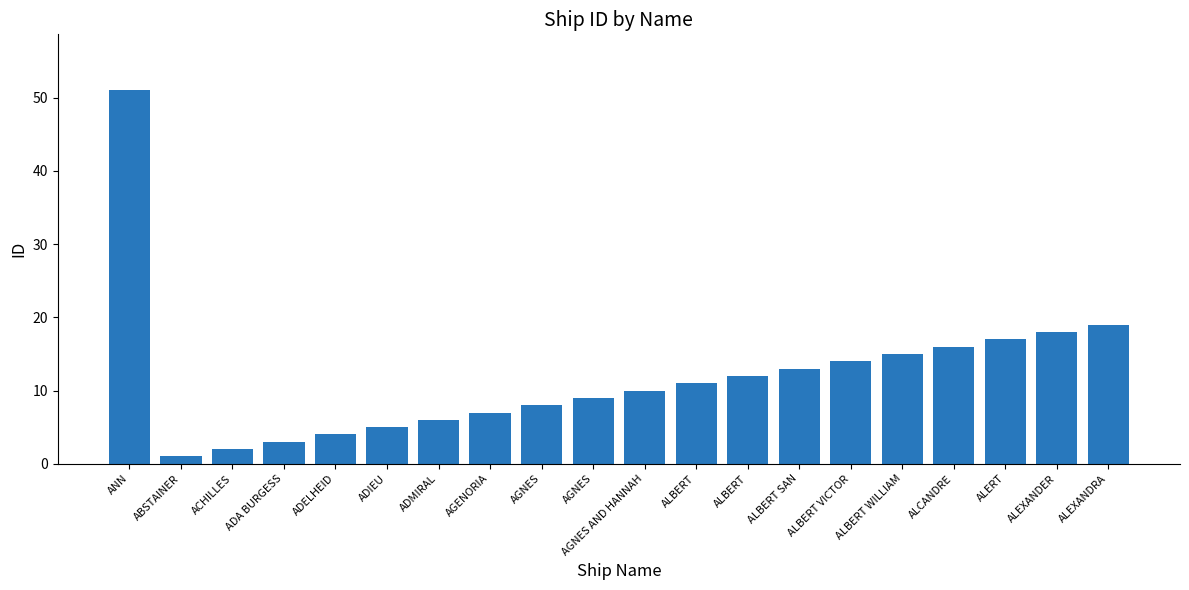

The value at ALBERT is 20. True or false?

False